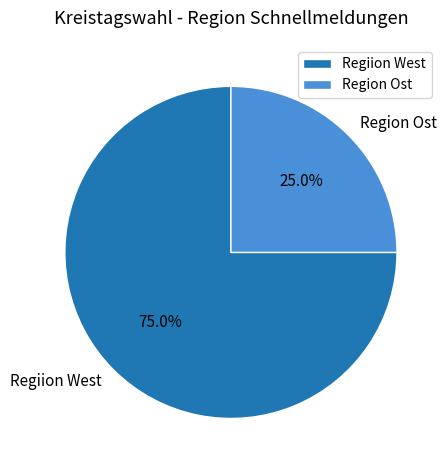

To the nearest percent, what percentage of the pie is Regiion West?

75%